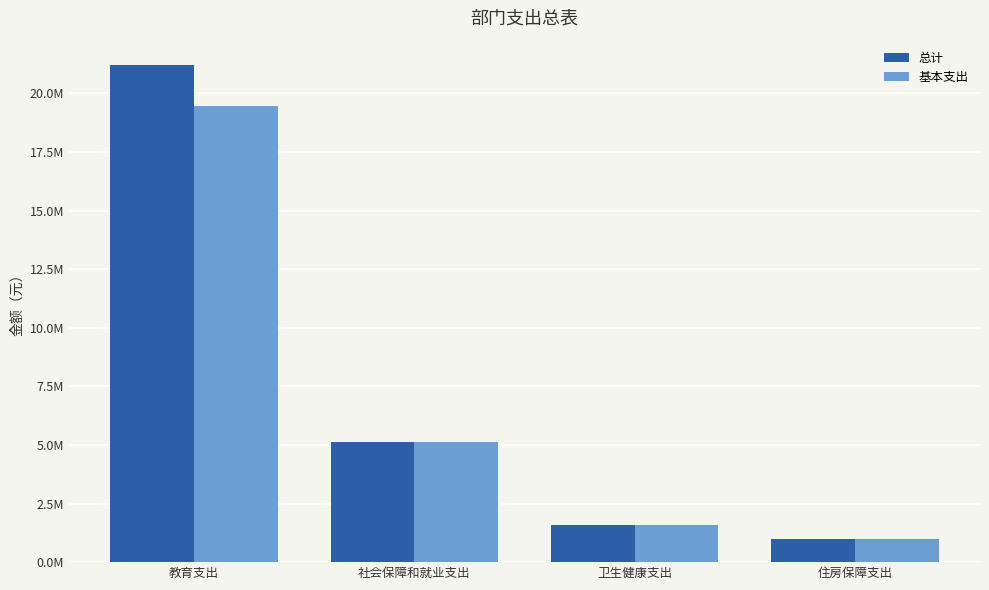

What is the label of the 2nd bar from the left?

社会保障和就业支出